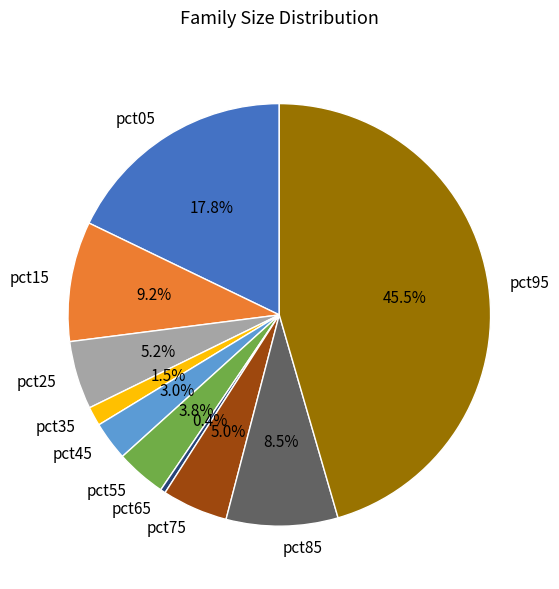

What is the smallest slice in the pie chart?

pct65